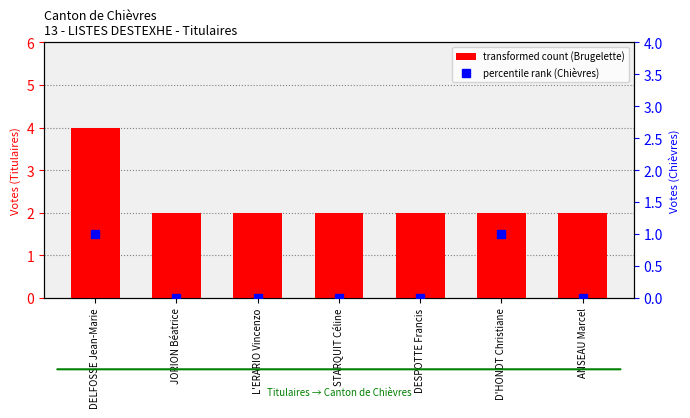

At which label is Brugelette closest to 3?

DELFOSSE Jean-Marie